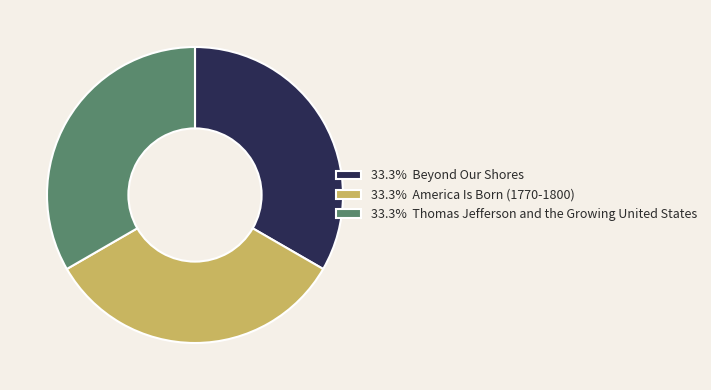

How many segments does this pie chart have?

3